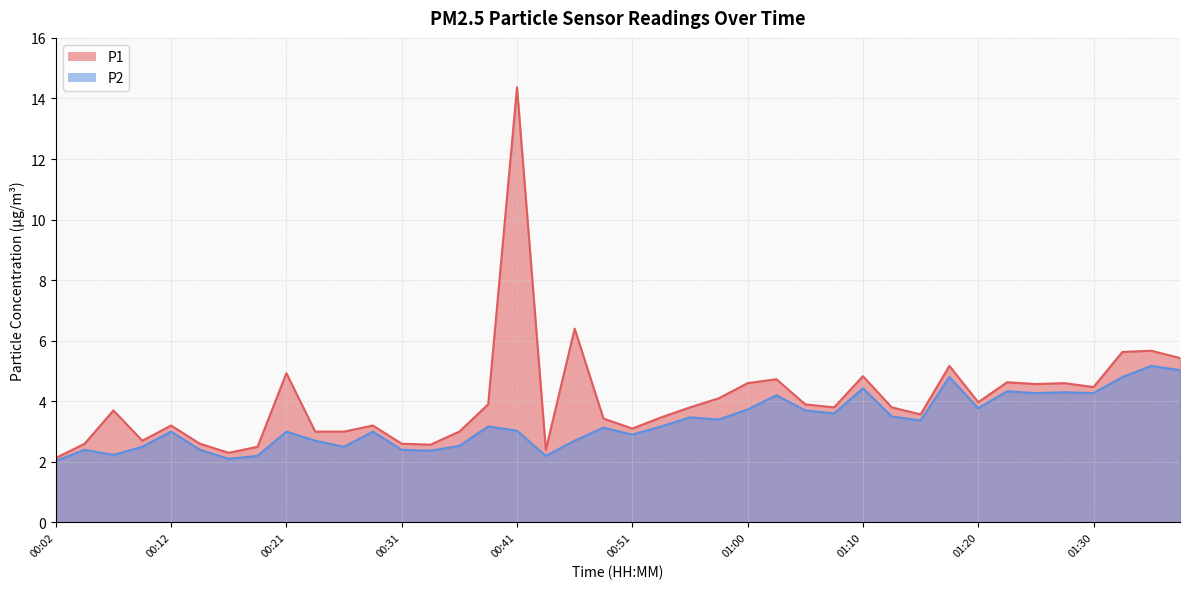

Where is the first local minimum for P1?

00:09